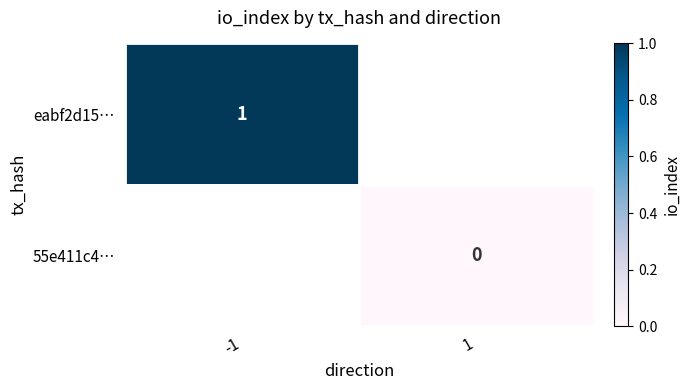

Is the value of 55e411c4… at 1 greater than the value of eabf2d15… at 1?

No